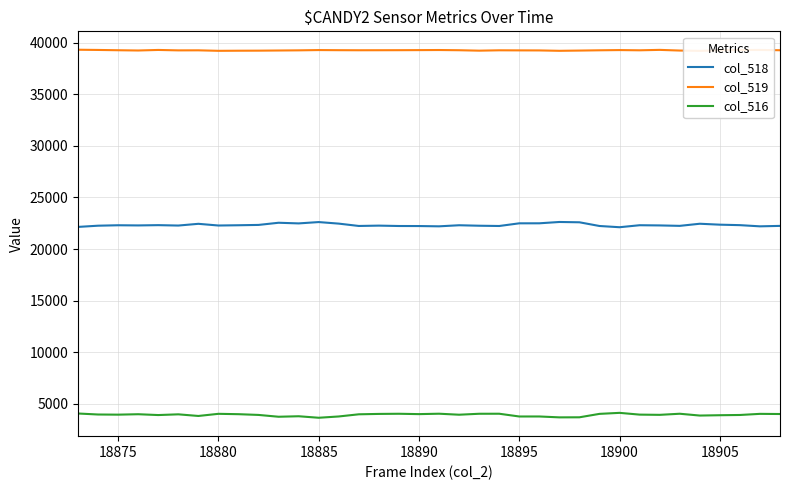

What is the difference between the maximum and minimum values in the col_518 series?

508